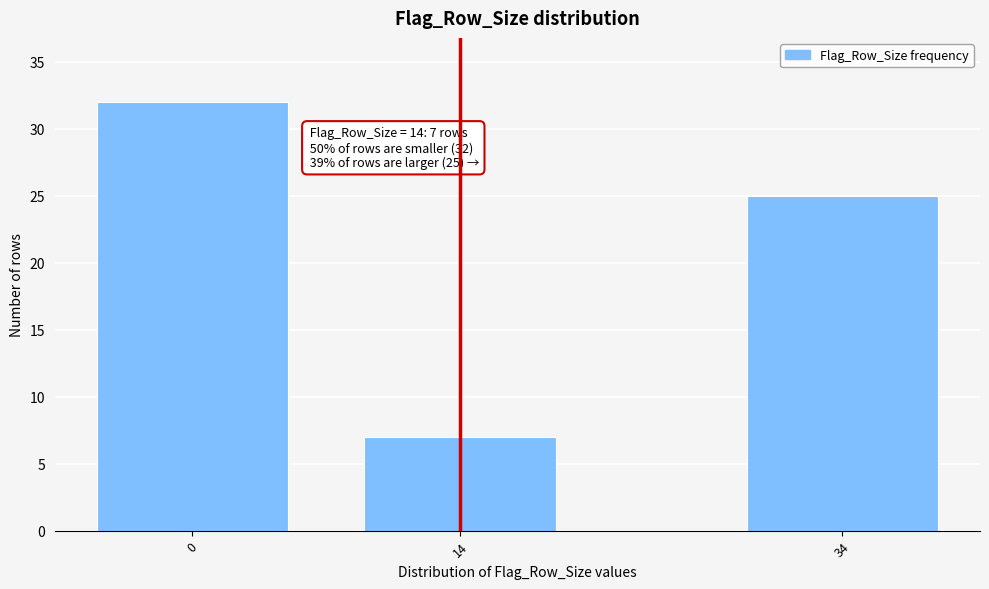

Reading right to left, what are all the values shown in this chart?

25	7	32